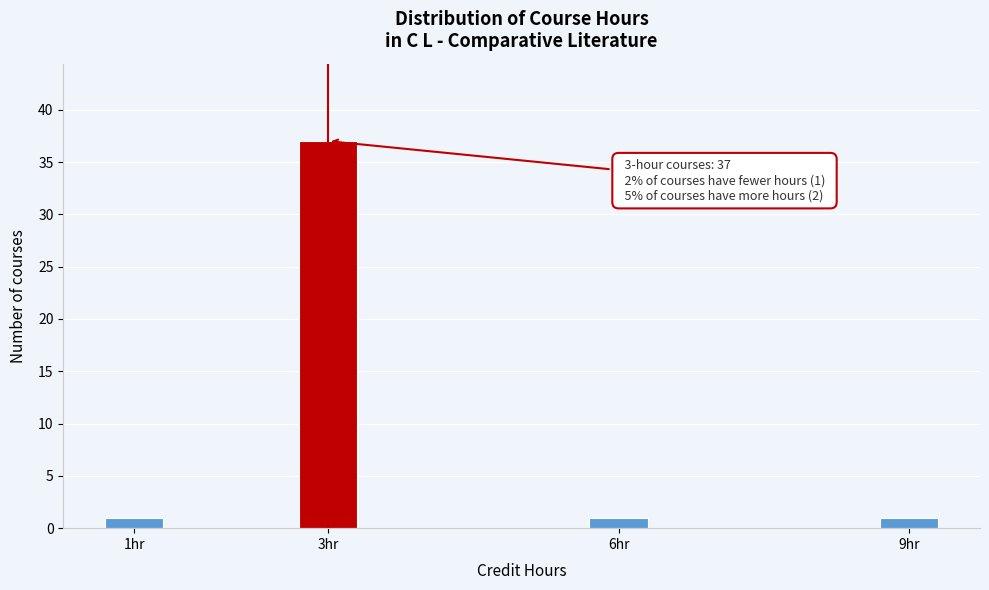

Reading left to right, list all the values displayed in this chart.

1	37	1	1